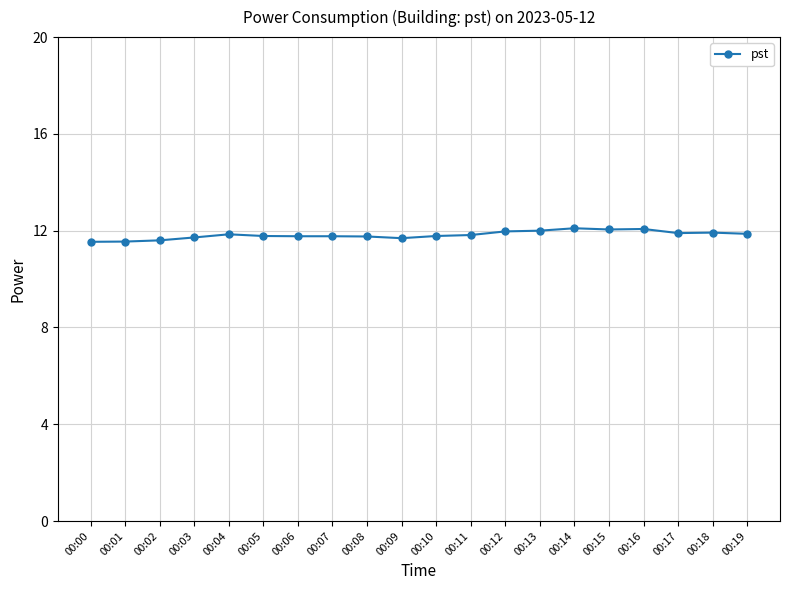

What is the value of the 19th point from the left?

11.9